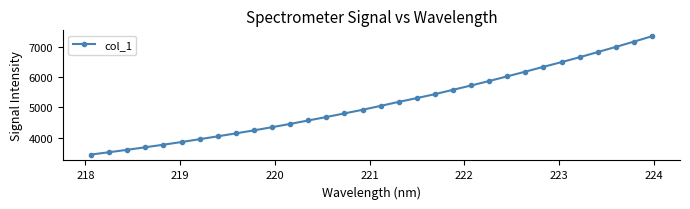

What is the average value?

5133.8